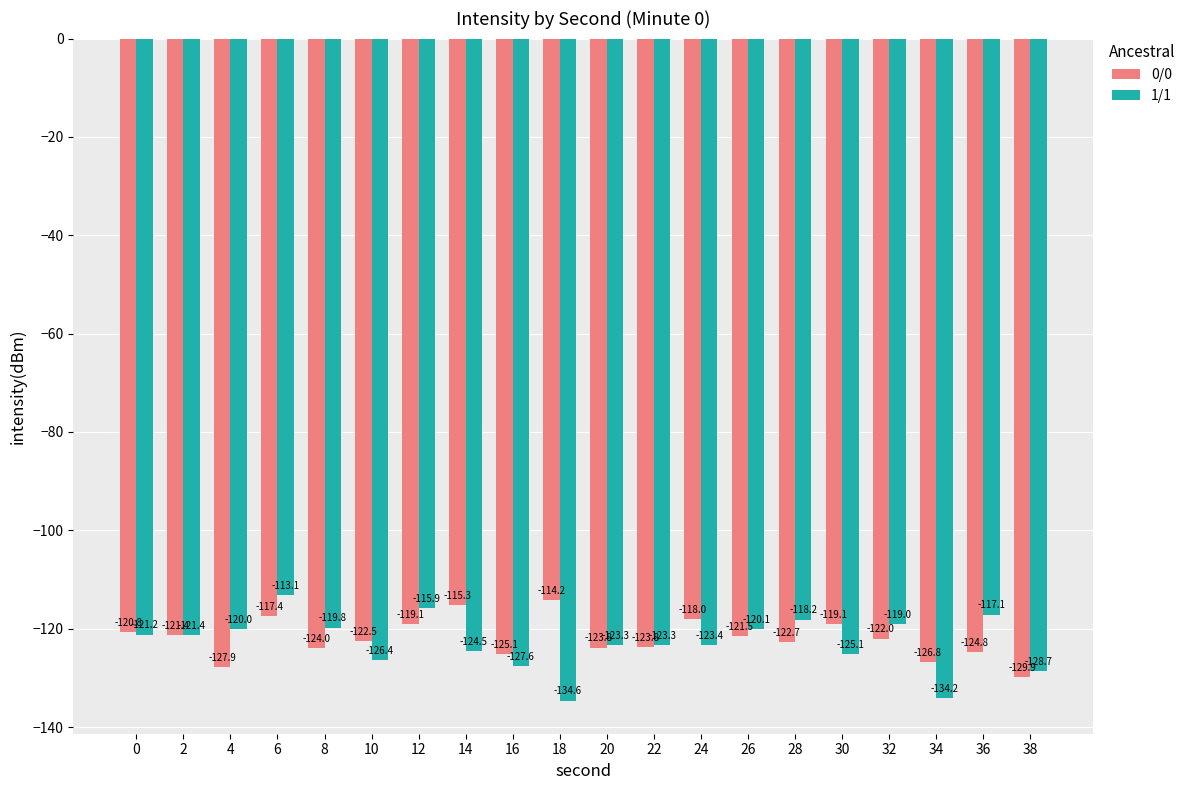

At 30, list the series in order from largest to smallest.

0/0, 1/1